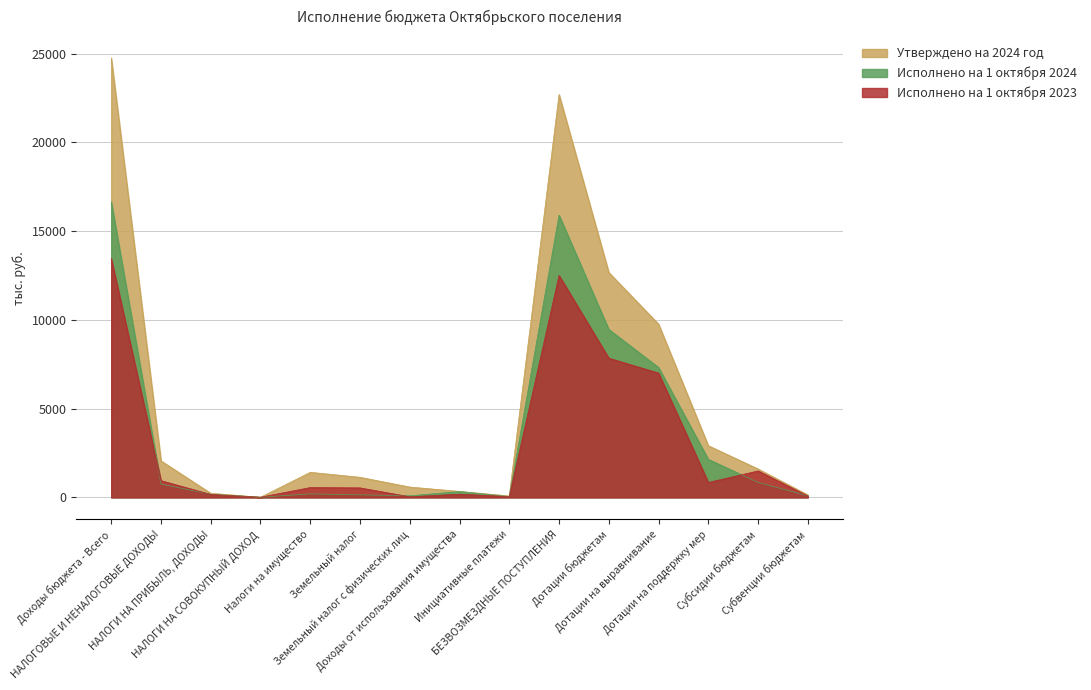

What is the average value of the Исполнено на 1 октября 2023 series?

3043.6